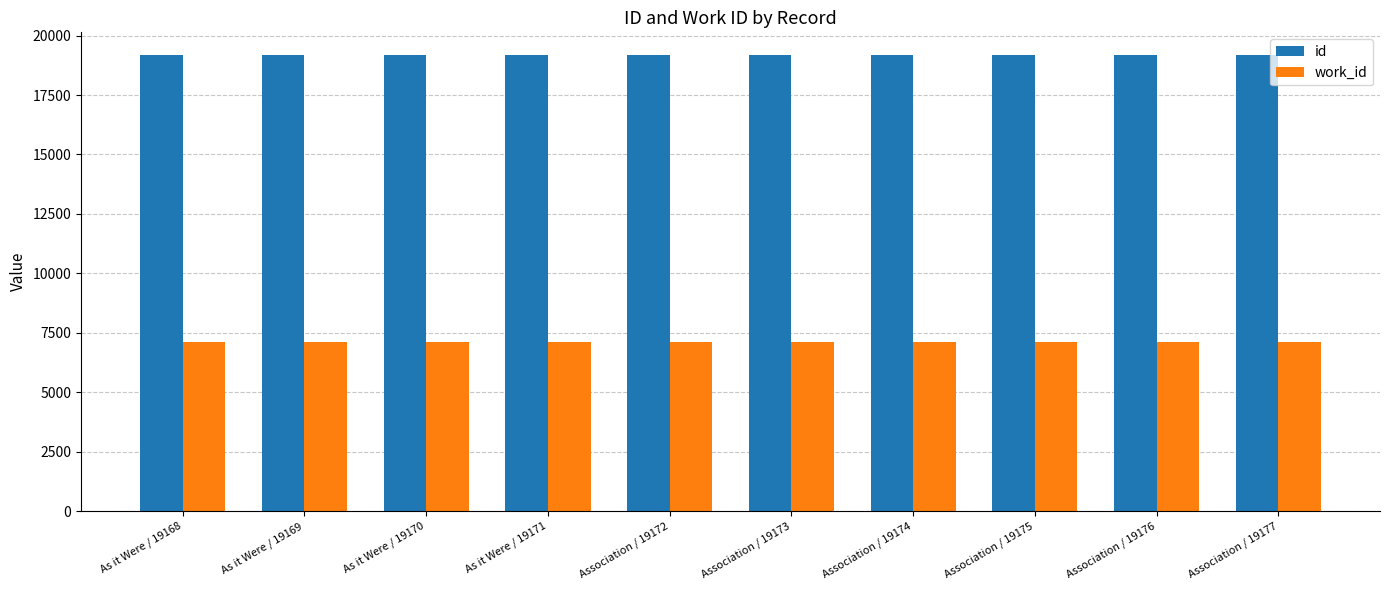

What is the maximum value for work_id?

7094